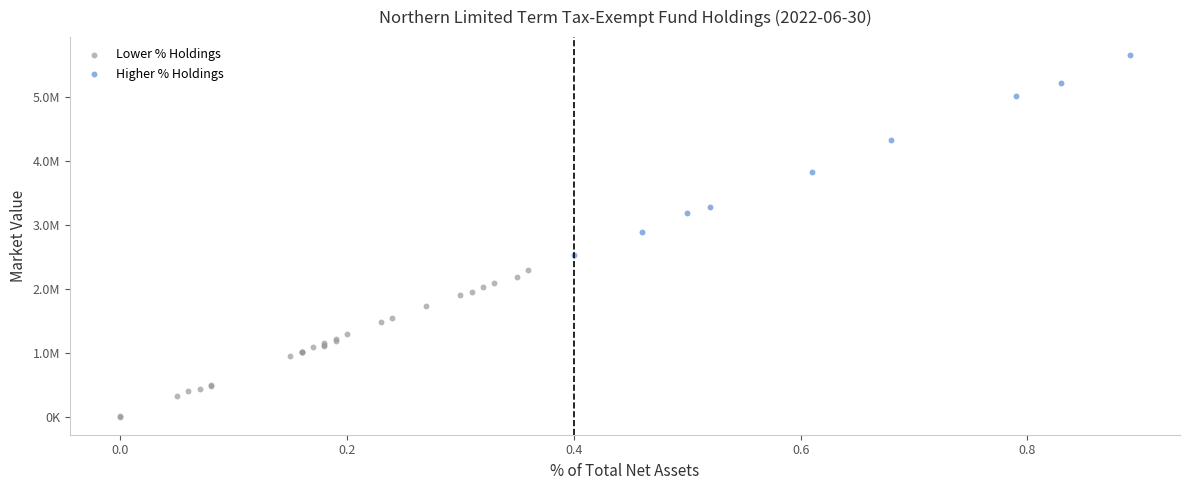

Which series reaches the maximum Y coordinate?

Higher % Holdings